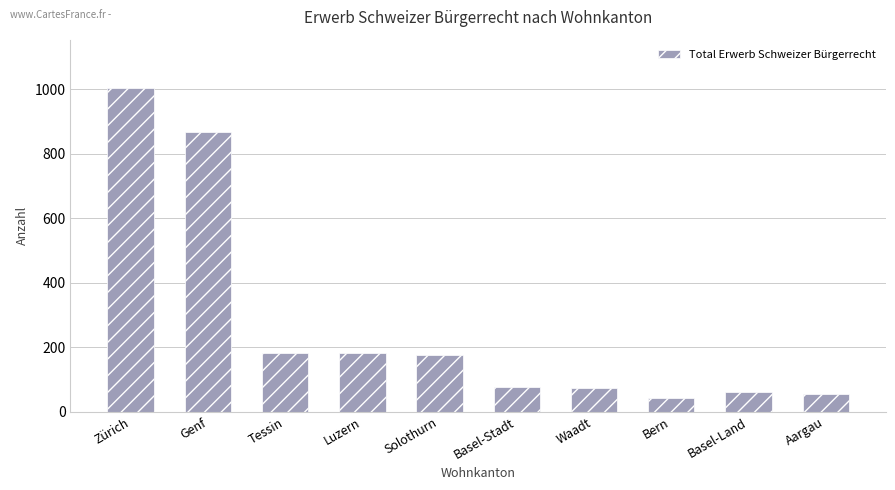

What is the label of the 10th bar from the right?

Zürich